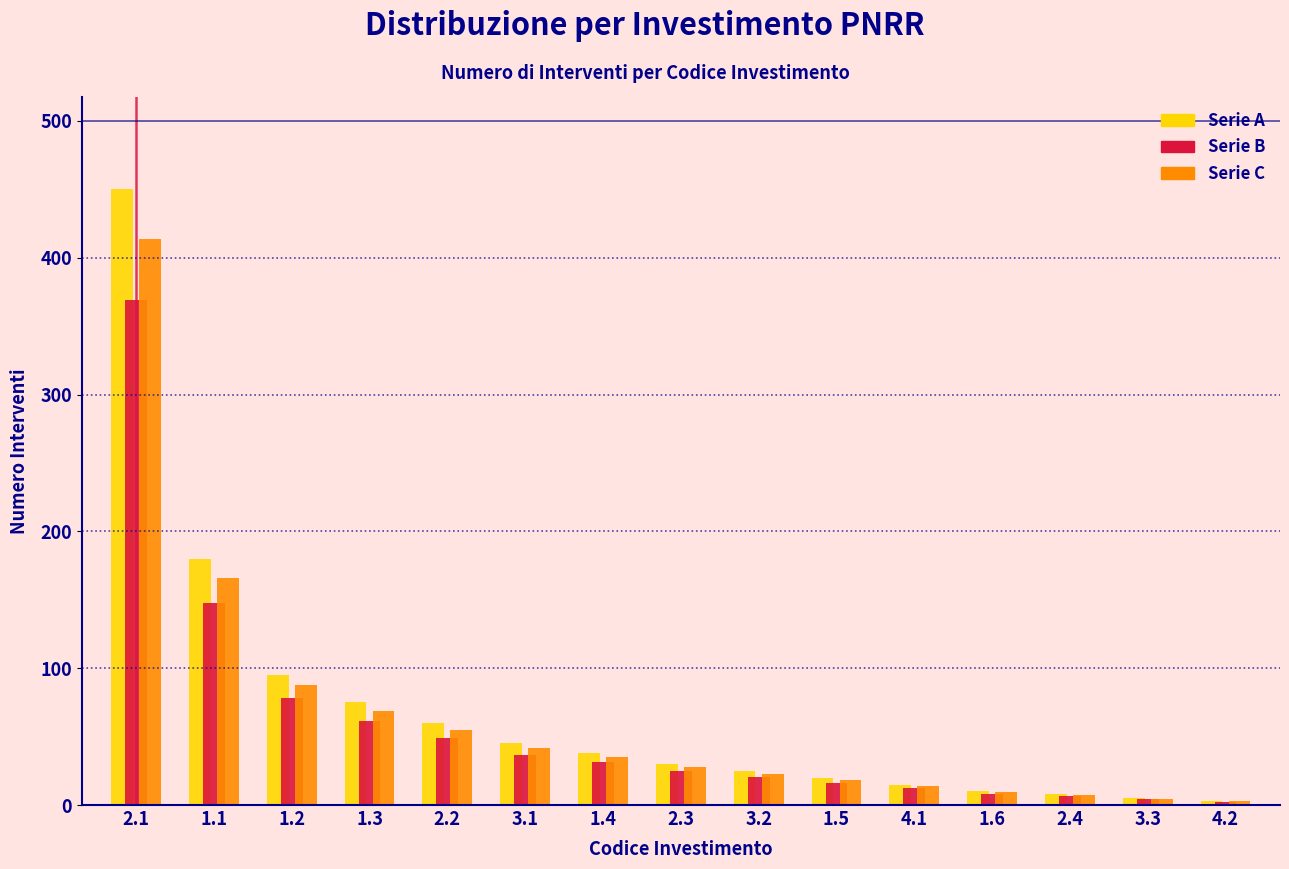

What is the sum of all Serie A values?

1059.0